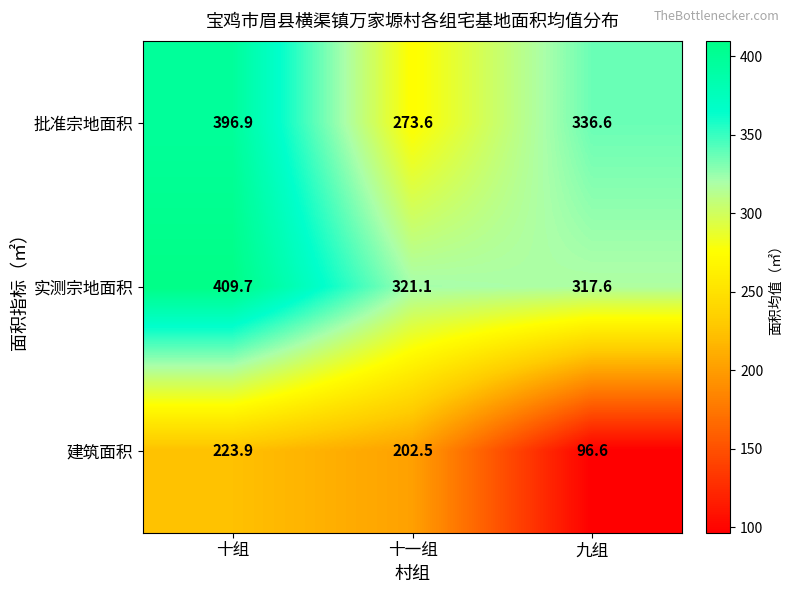

How many series are shown in this chart?

3